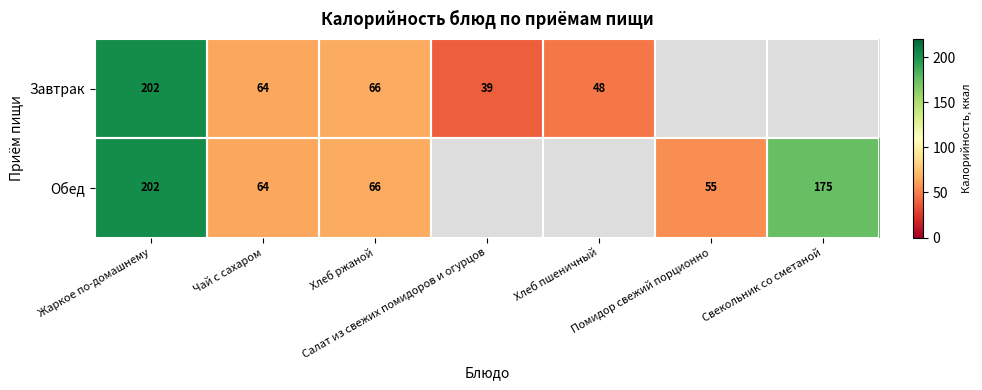

What is the maximum value shown in the chart?

202.0